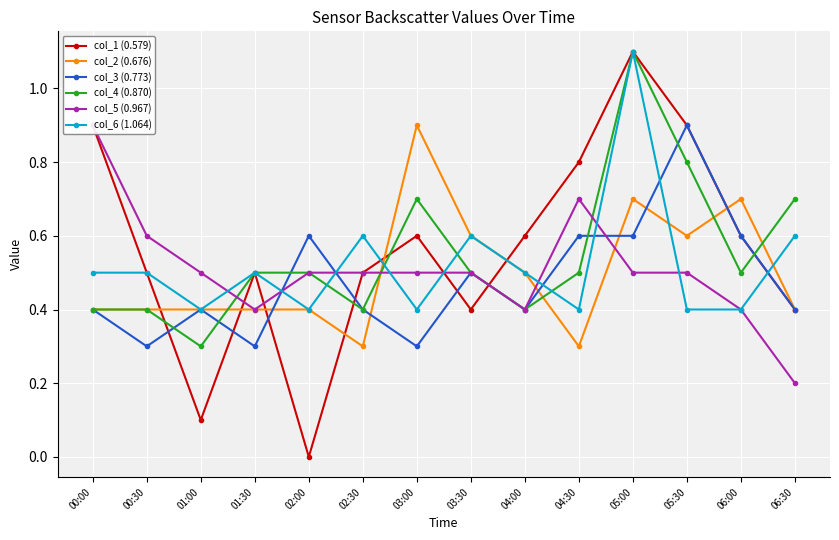

How many data points does each series have?

14